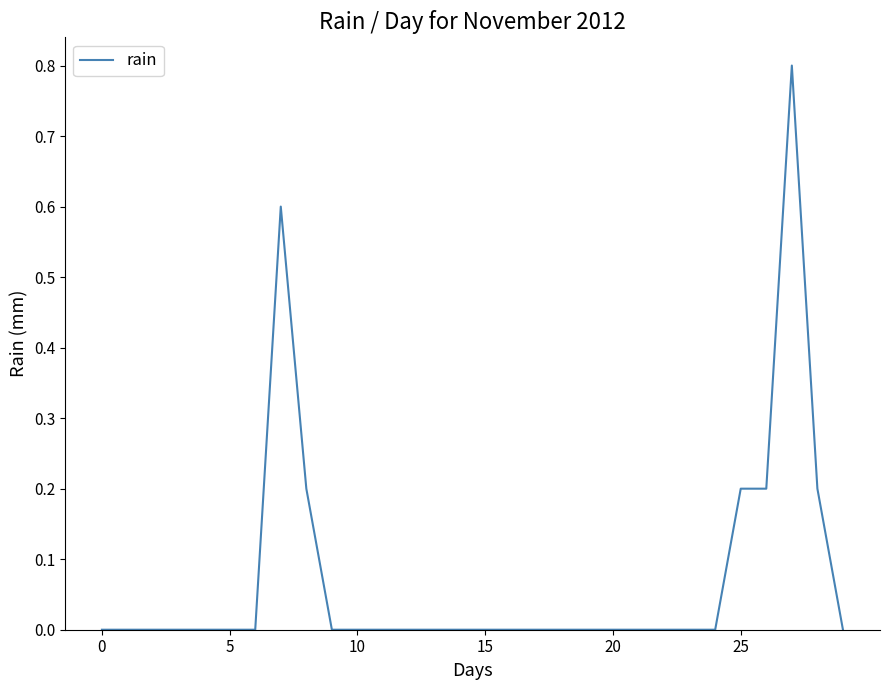

What is the greatest value displayed?

0.8